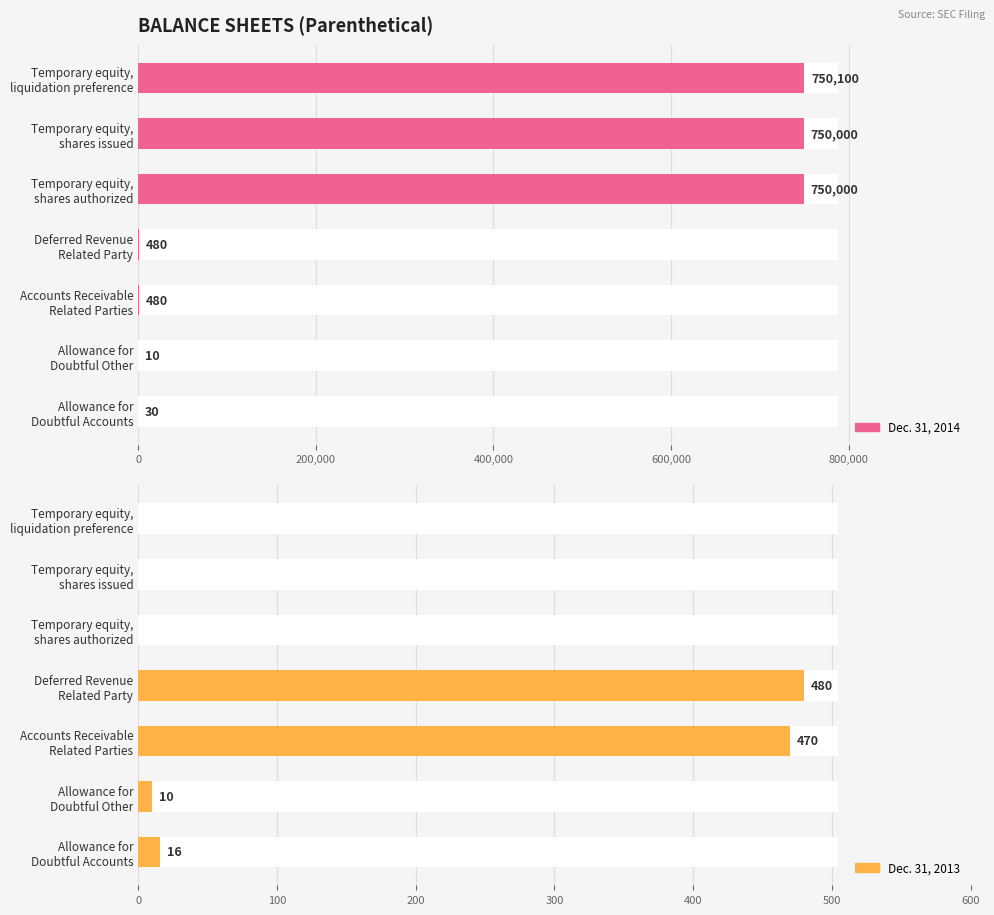

List the series in order of their overall mean, highest first.

Dec. 31, 2014, Dec. 31, 2013